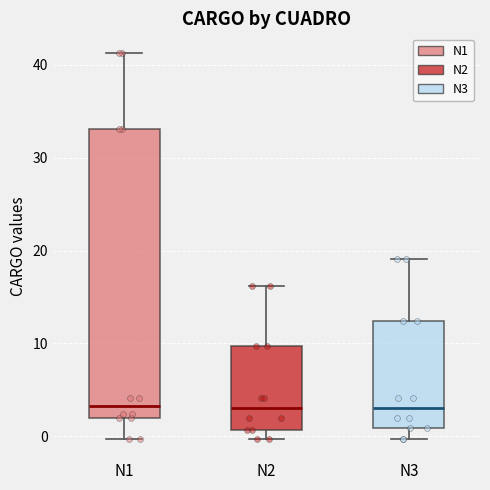

Where is the upper edge of the box for N1 on the y-axis? The values are not printed on the chart, so give them approximately, as read against the axis.

33